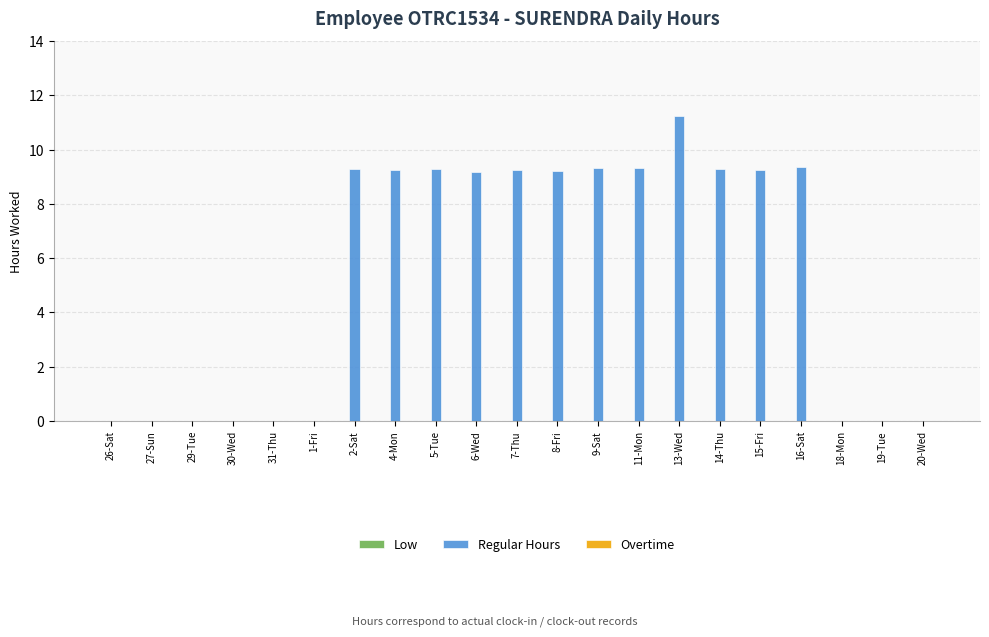

The value at 1-Fri is 5.2. True or false?

False